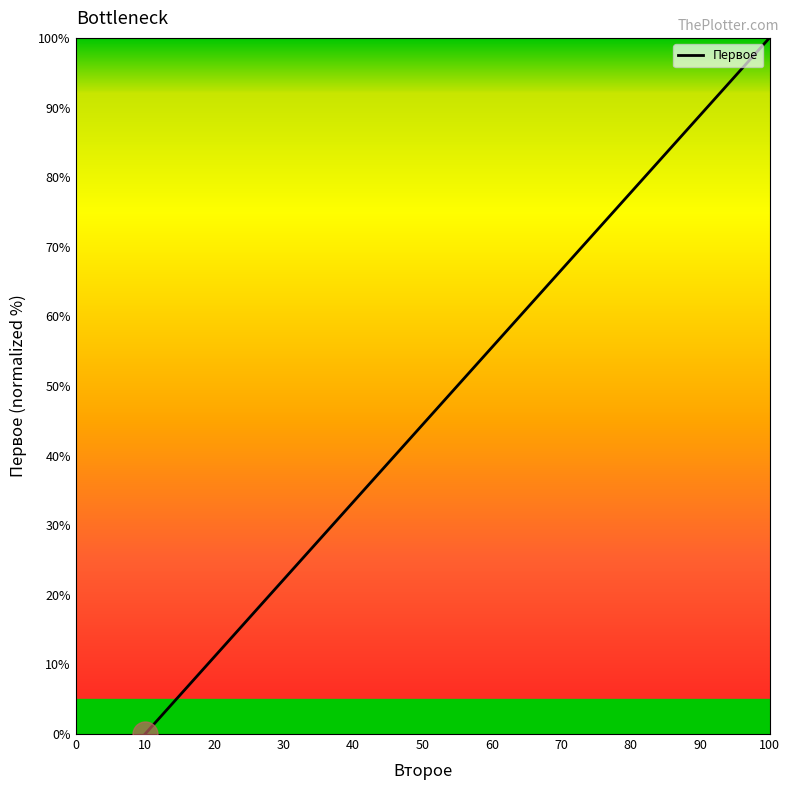

Is it true that the value at 50 is 44.4?

True